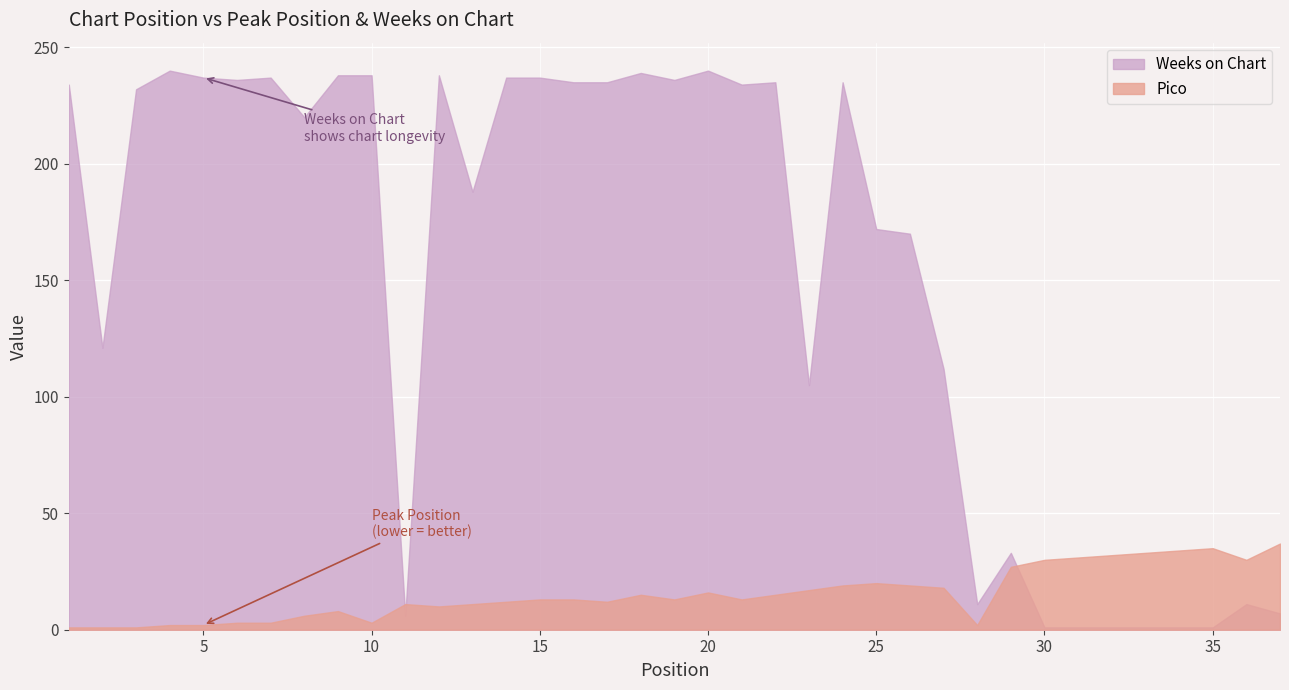

At which category is the sum across all series the highest?

20